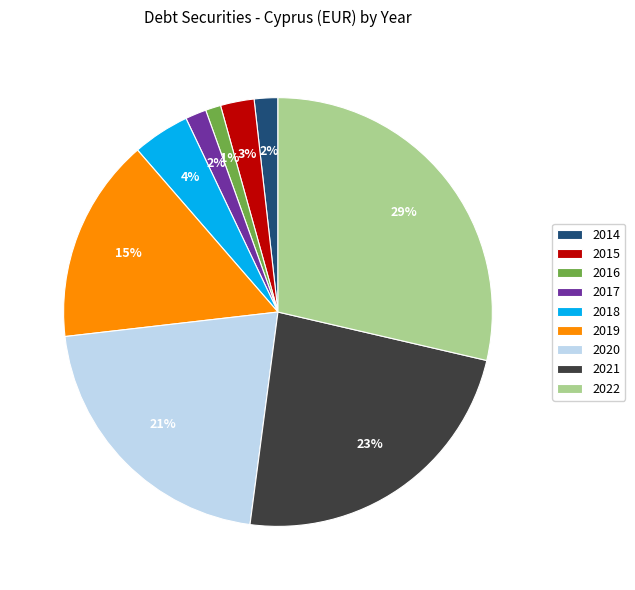

What percentage is the 2021 slice, to the nearest percent?

23%